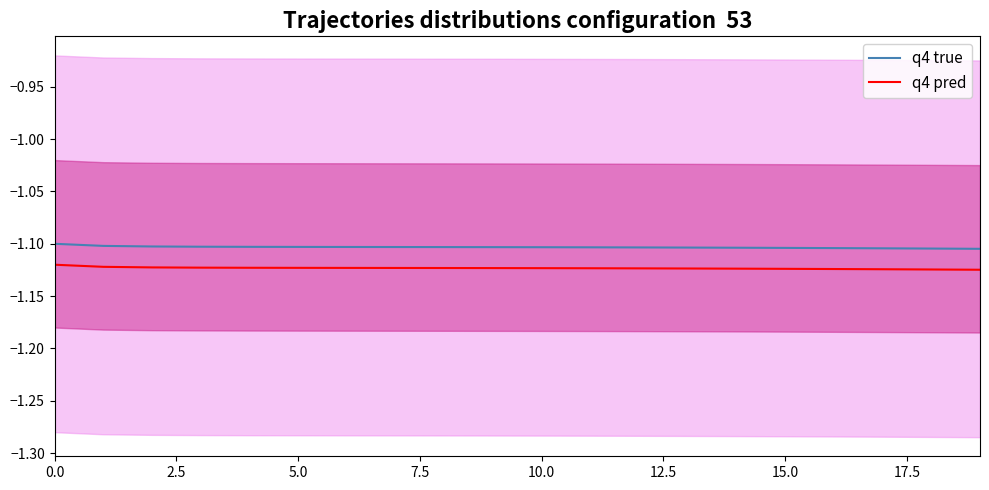

Rank the series by their maximum value, from lowest to highest.

q4 pred, q4 true